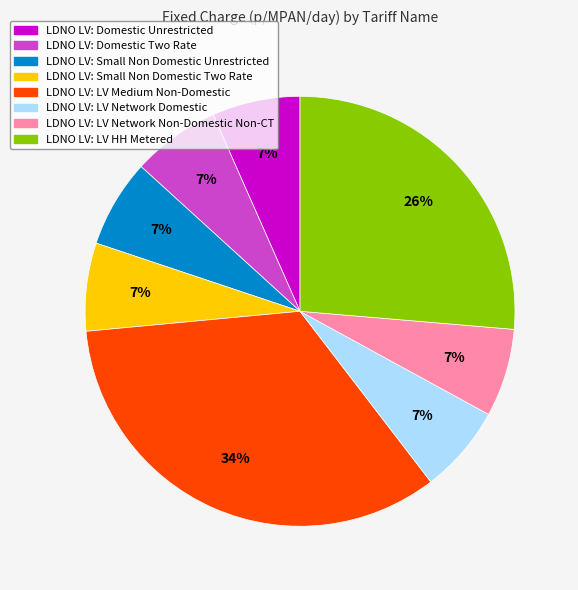

Is there a majority slice in this chart?

No